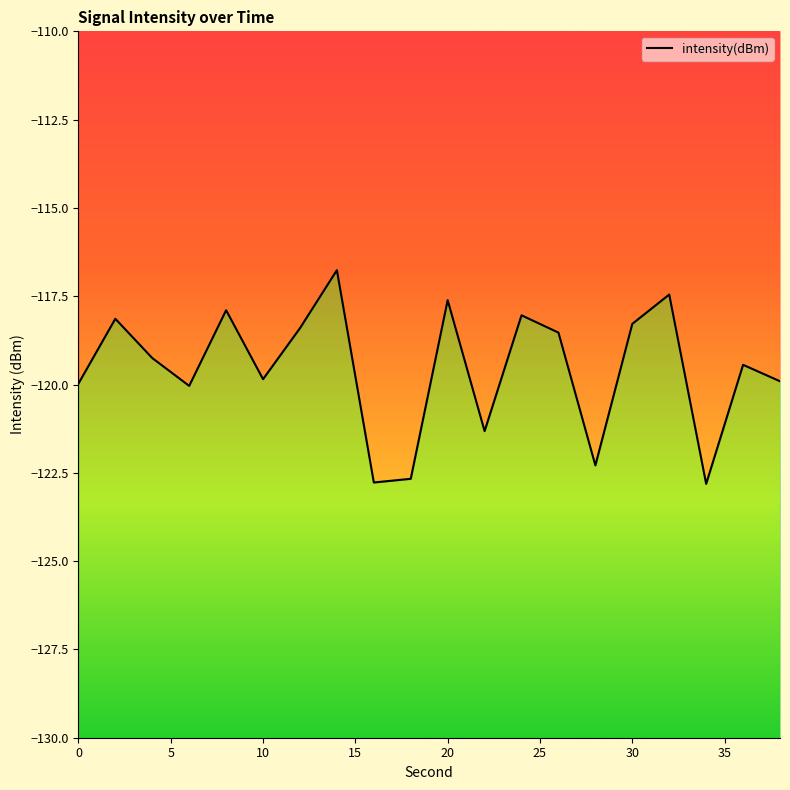

True or false: the data shows -66.4 at 10.

False